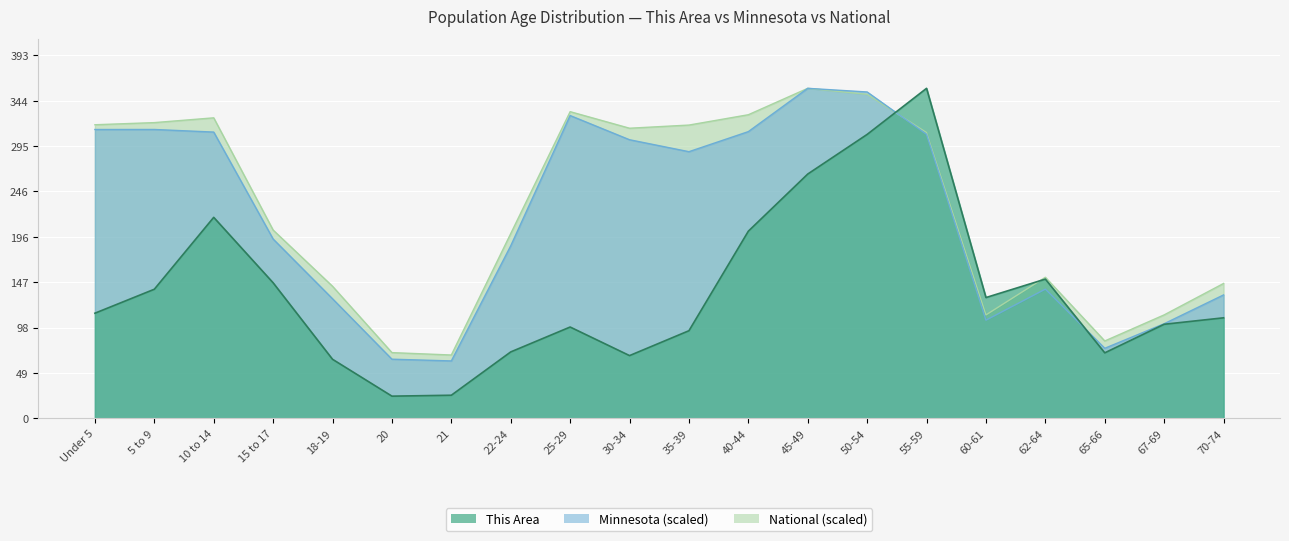

True or false: Minnesota has more than 1 points higher than both neighbors.

True